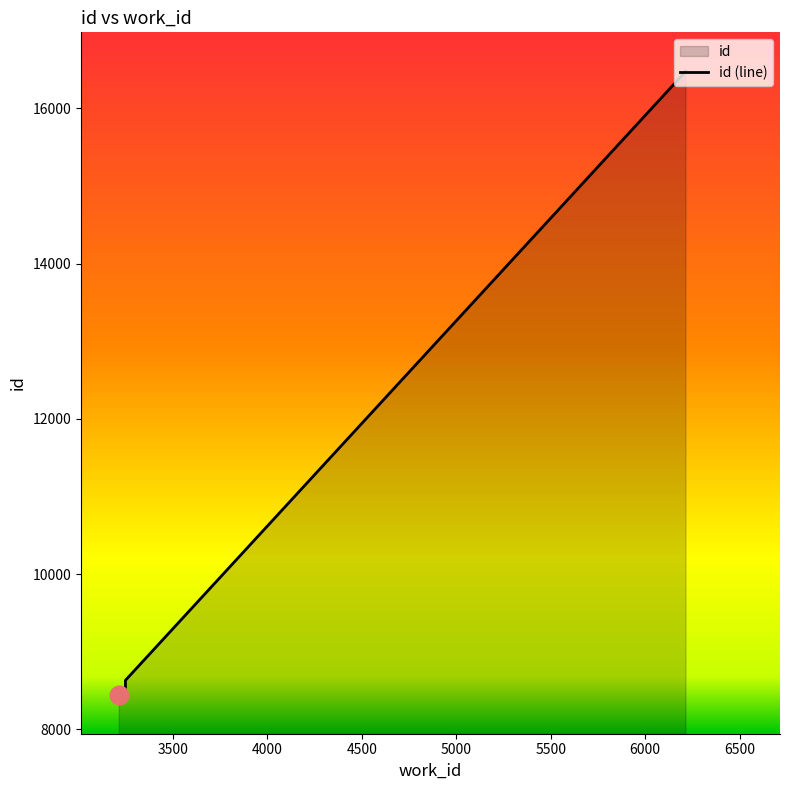

What is the change in value from 3215 to 6213?

+8034